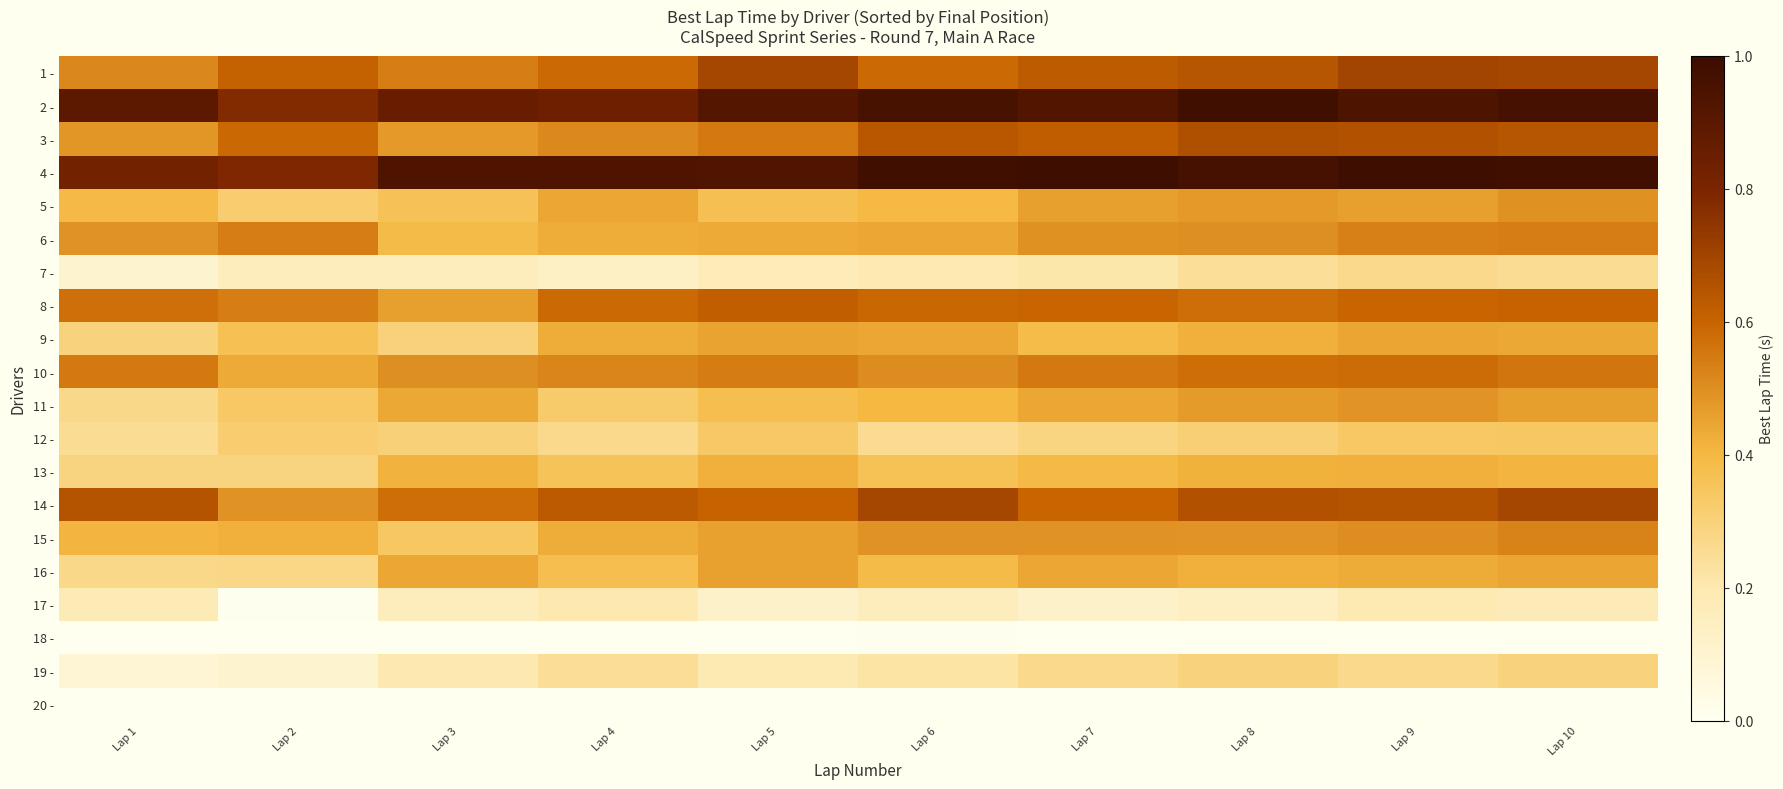

How many series are shown in this chart?

20